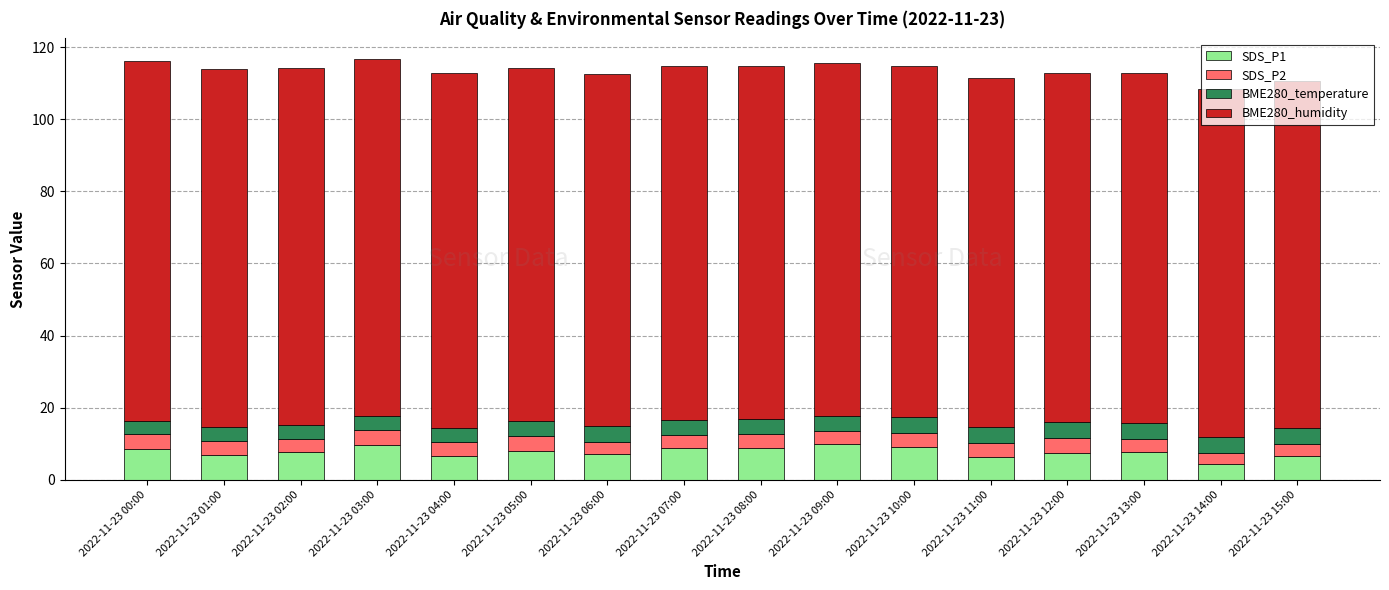

What is the total value across all series at 2022-11-23 00:00?

116.1